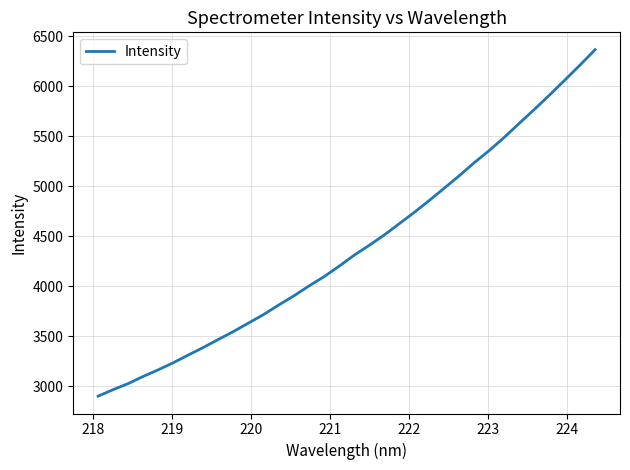

What is the maximum value shown in the chart?

6365.5